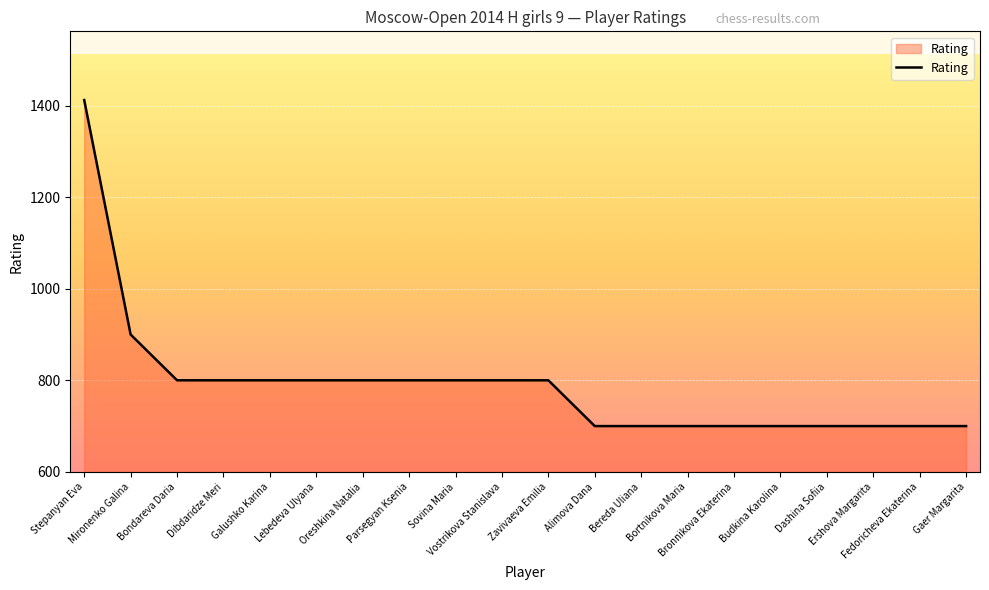

What is the change in value from Bondareva Daria to Bortnikova Maria?

-100